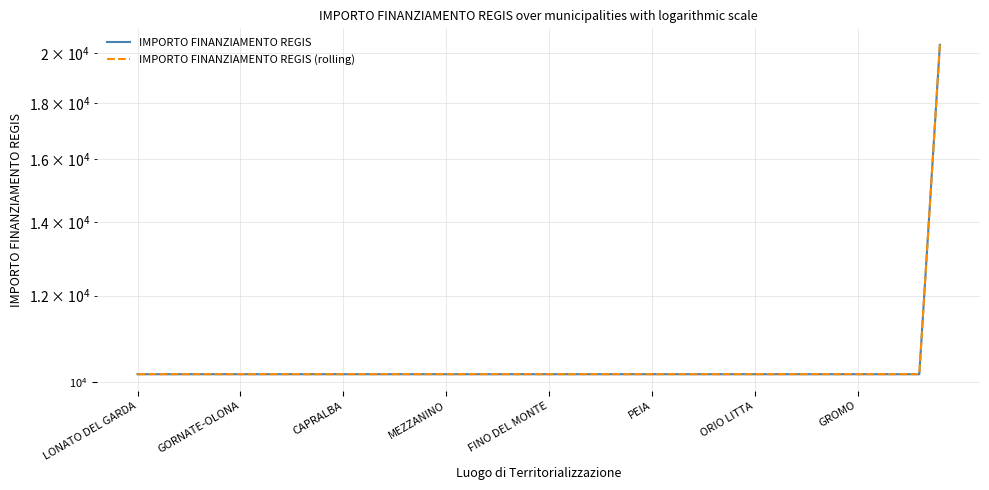

List the series in order of their peak value, lowest first.

IMPORTO FINANZIAMENTO REGIS, IMPORTO FINANZIAMENTO REGIS (rolling)